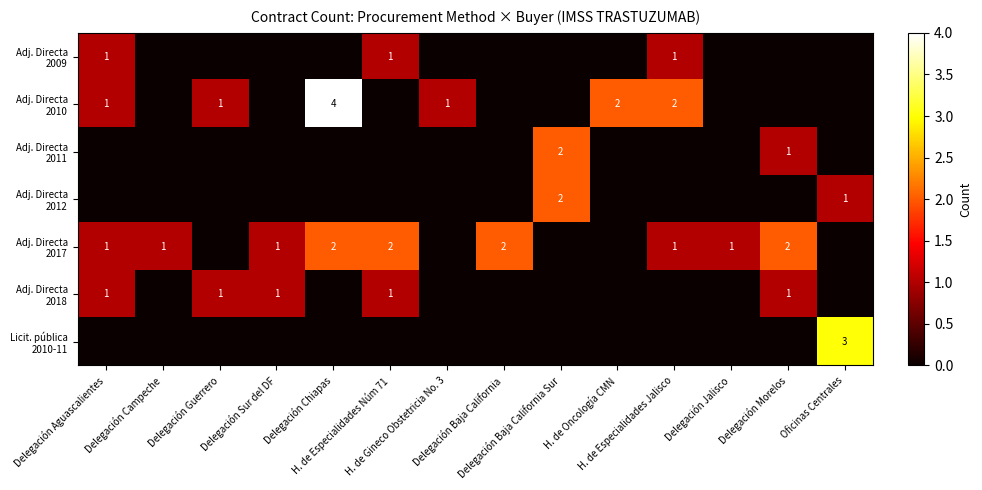

Which series has the widest spread of values?

Adj. Directa 2010